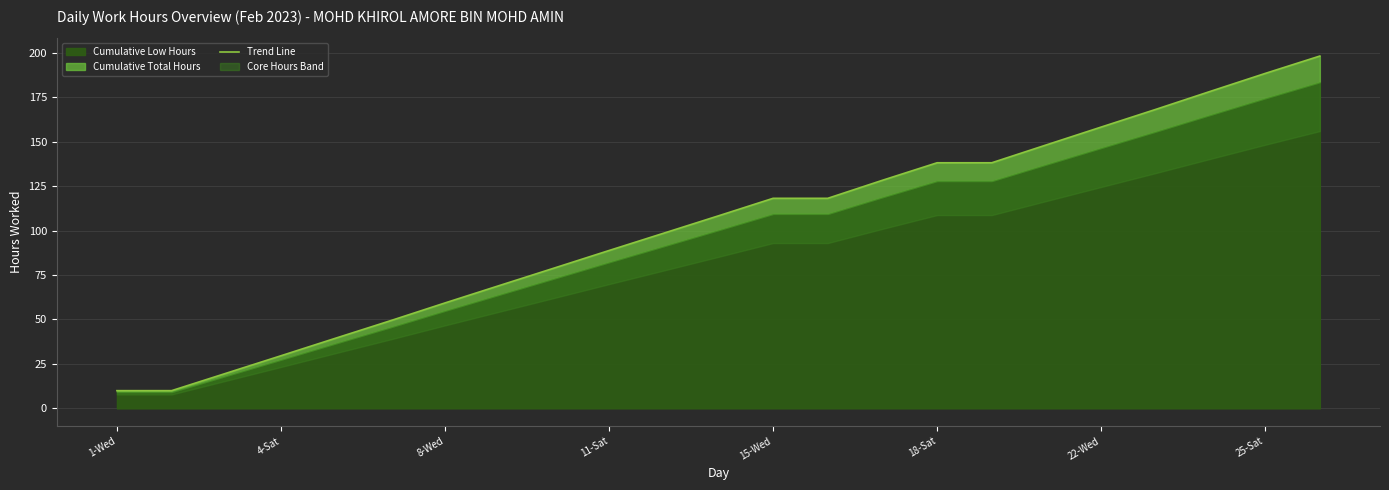

How many data points are less than 108?

11